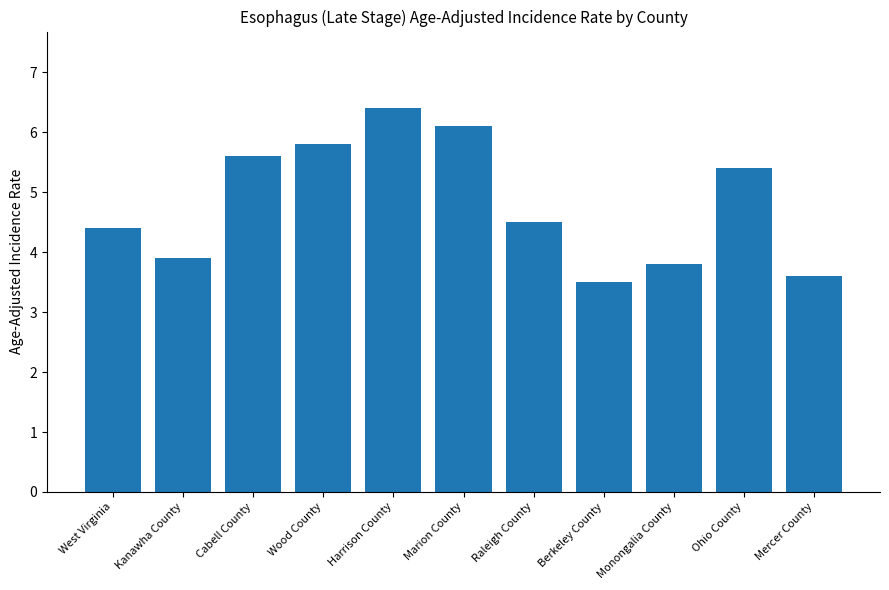

The chart shows a value of 4.6 at Berkeley County. True or false?

False